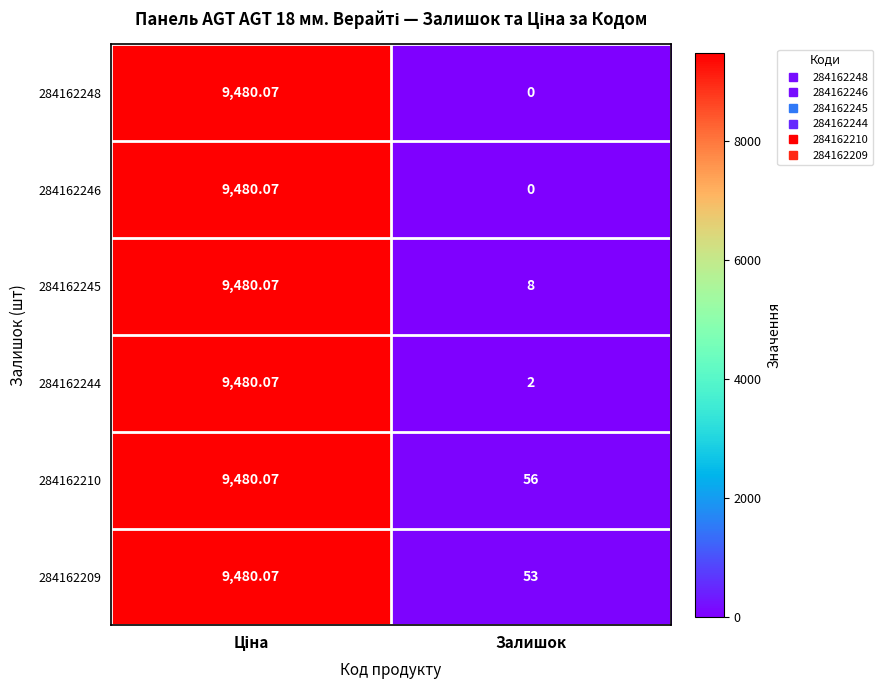

Where is 284162246 nearest to the value 4740?

Залишок